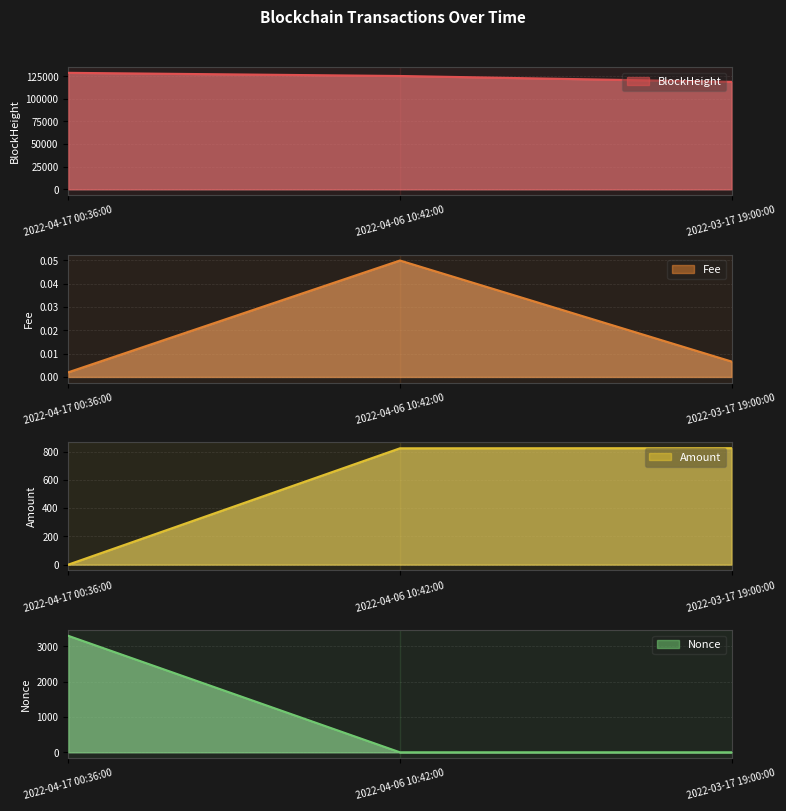

At how many categories does at least one series exceed 71846?

3